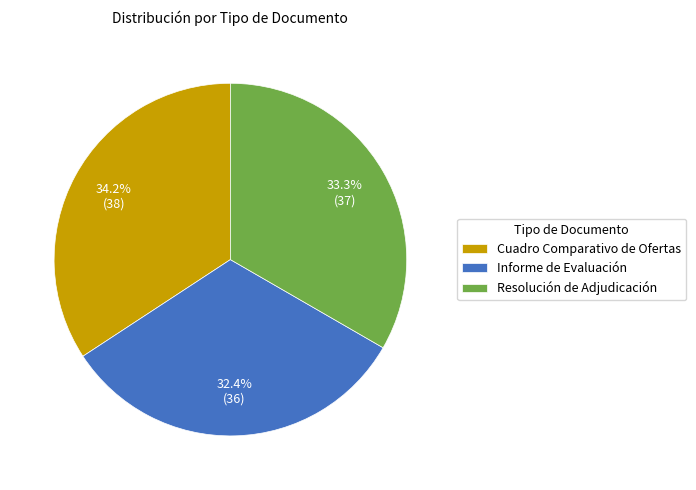

Approximately how many times larger is the value at Informe de Evaluación compared to Cuadro Comparativo de Ofertas?

0.9